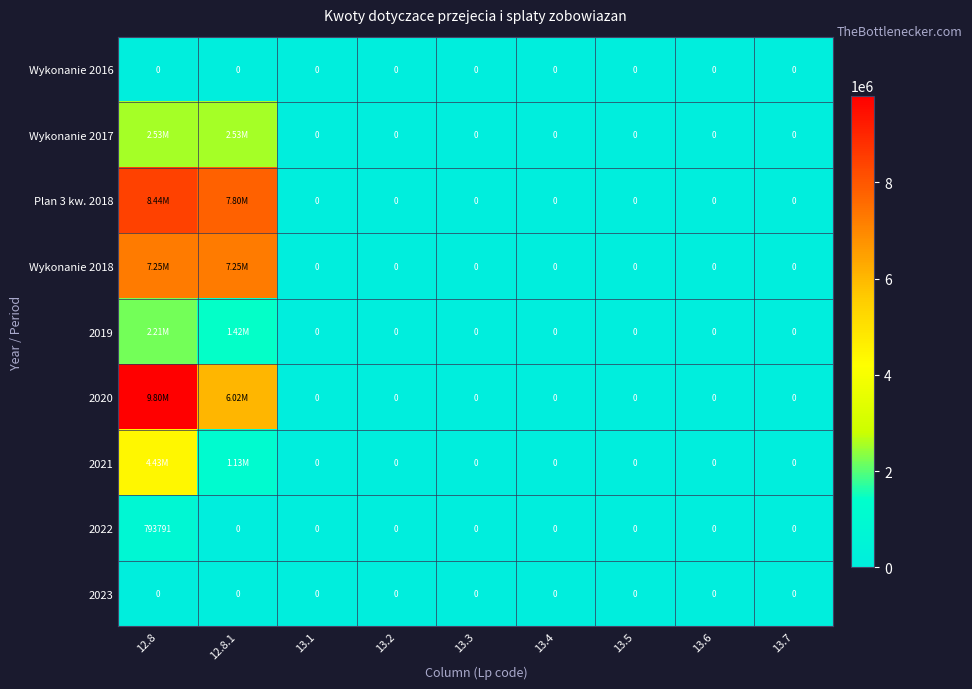

The value of 2019 at 13.7 is 0.0. True or false?

True